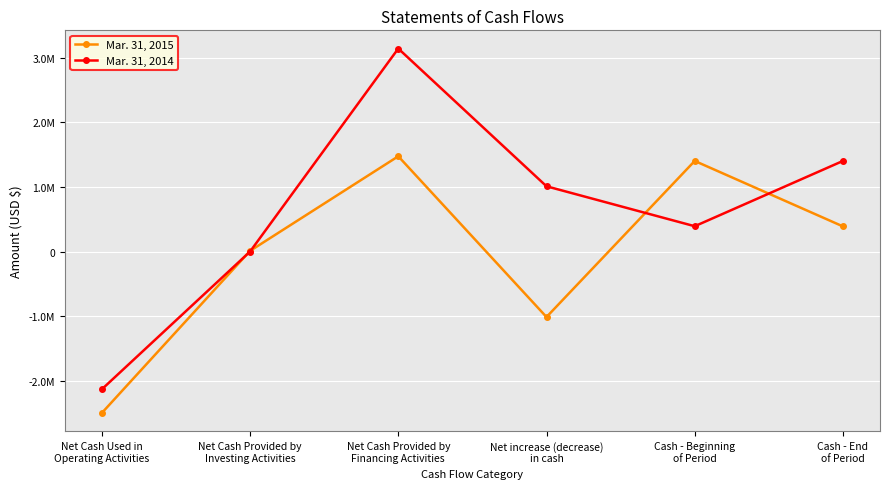

Does the chart have visible grid lines?

Yes